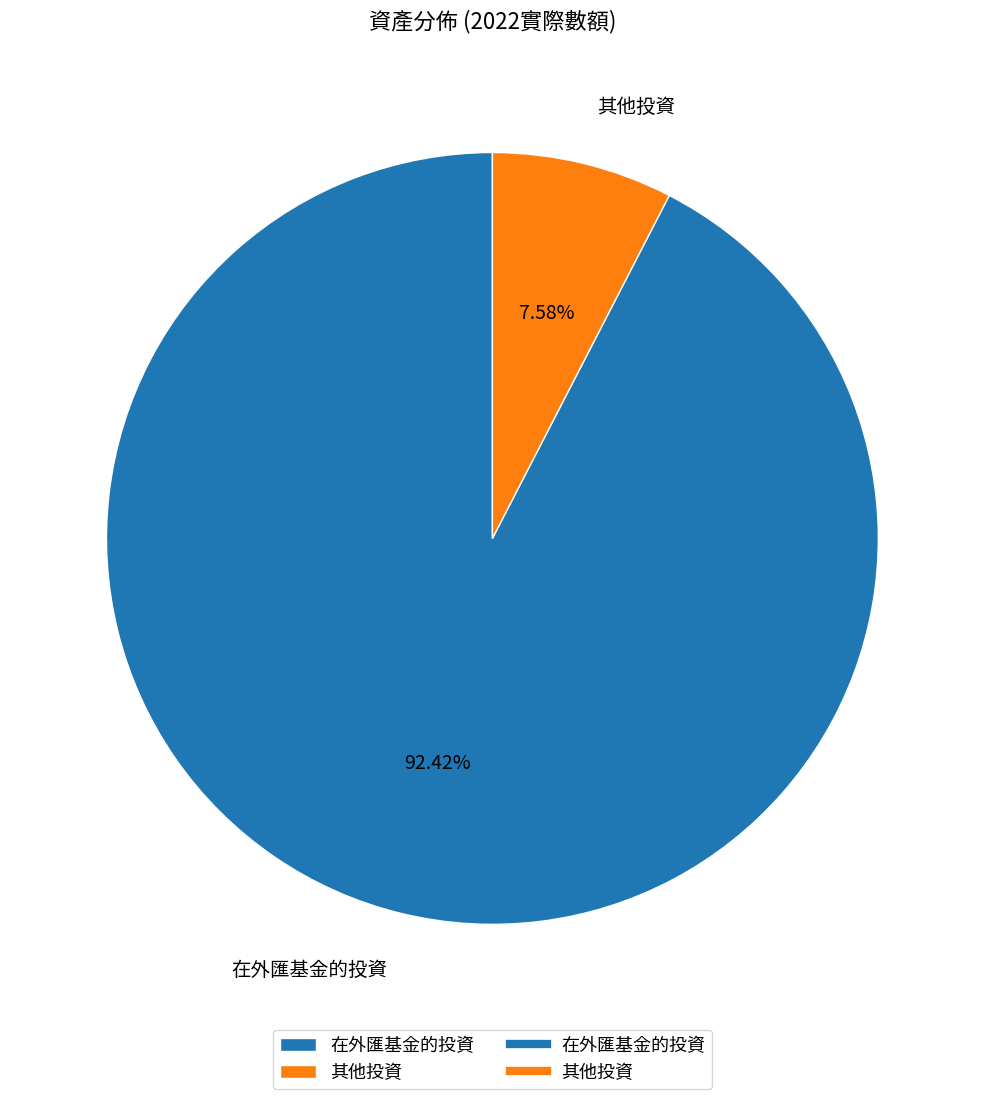

To the nearest percent, what portion does 其他投資 represent?

8%